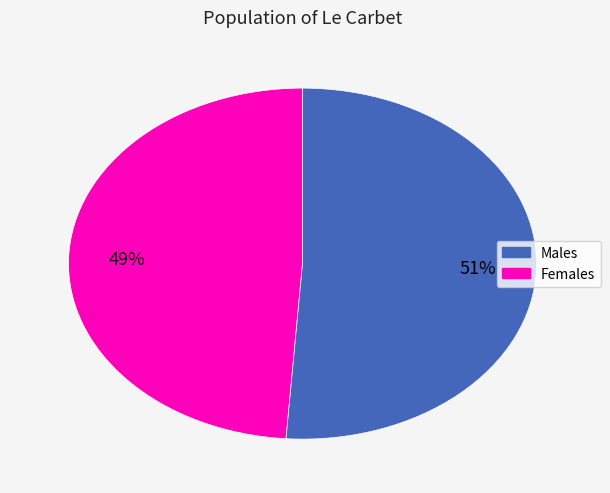

Count the number of slices in the pie.

2